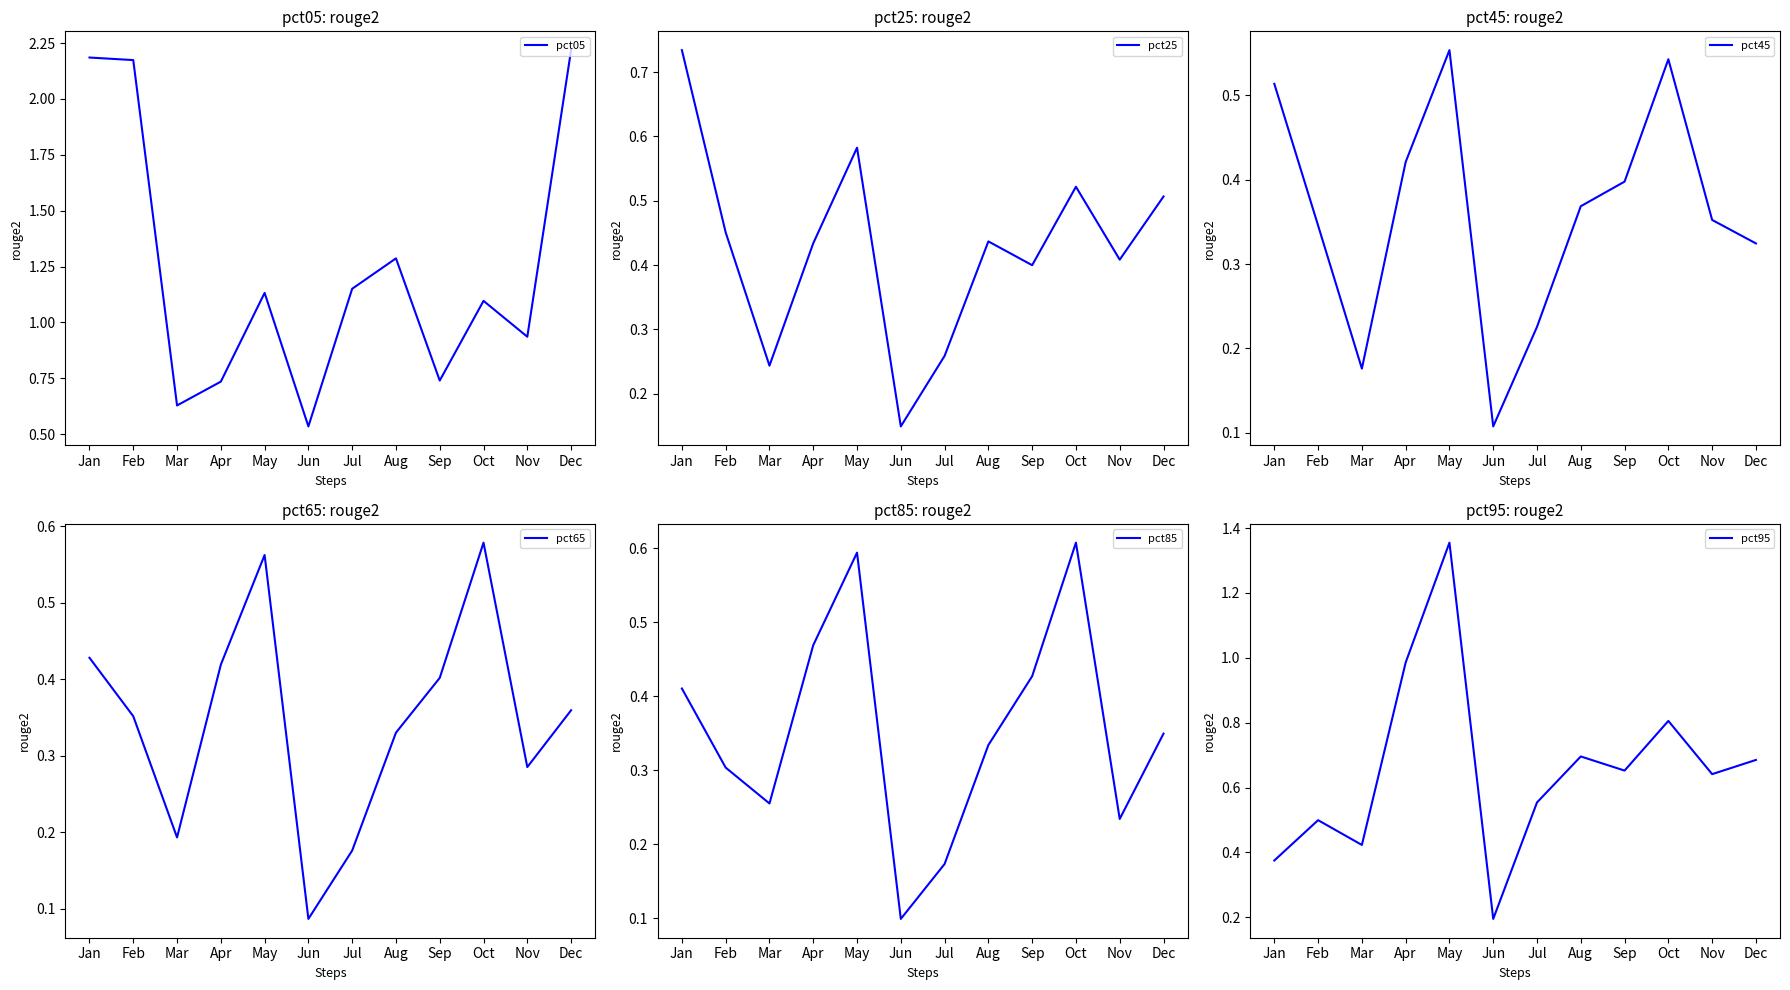

What is the average value of the pct85 series?

0.4